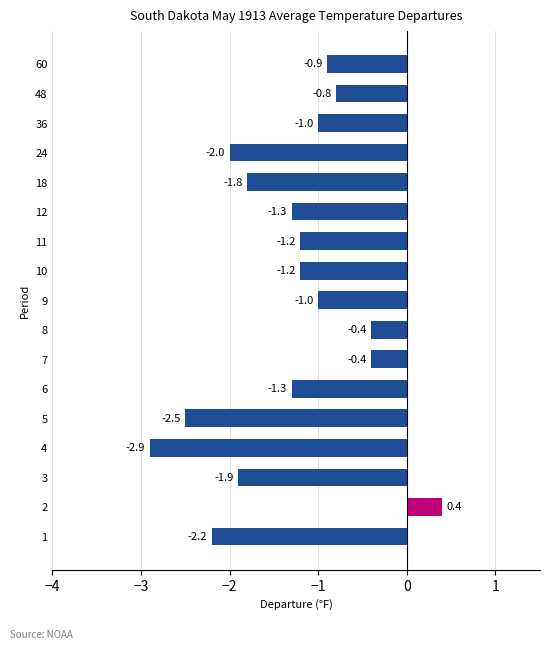

What is the average value?

-1.3